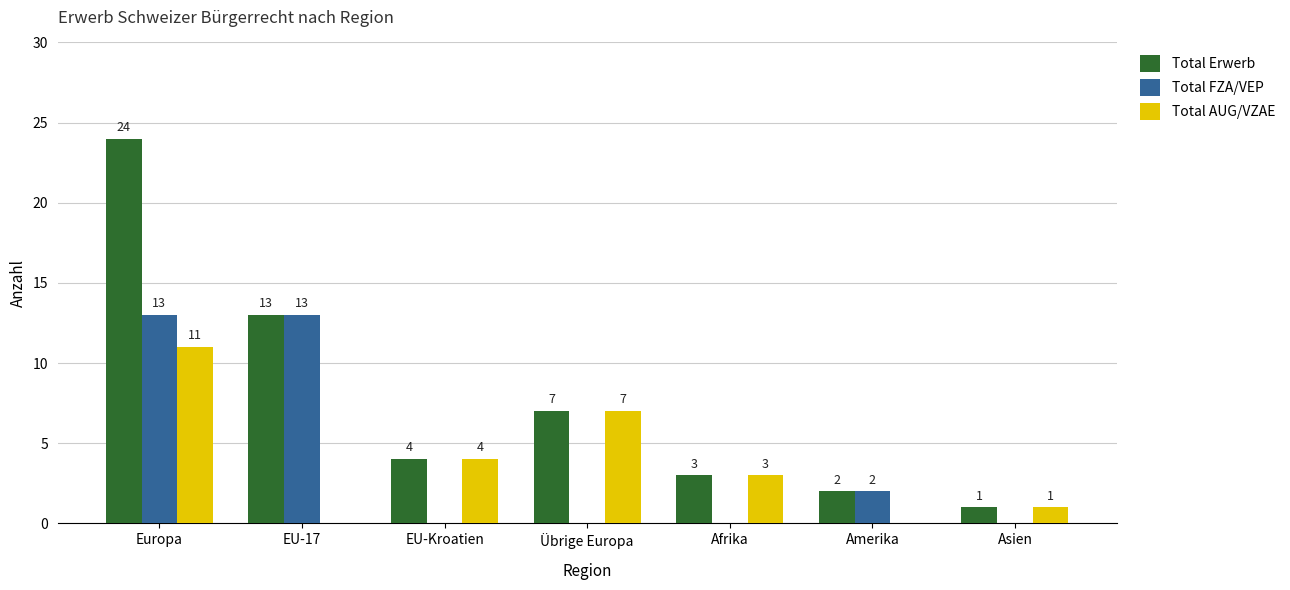

The value of Total Erwerb at Asien is 1. True or false?

True